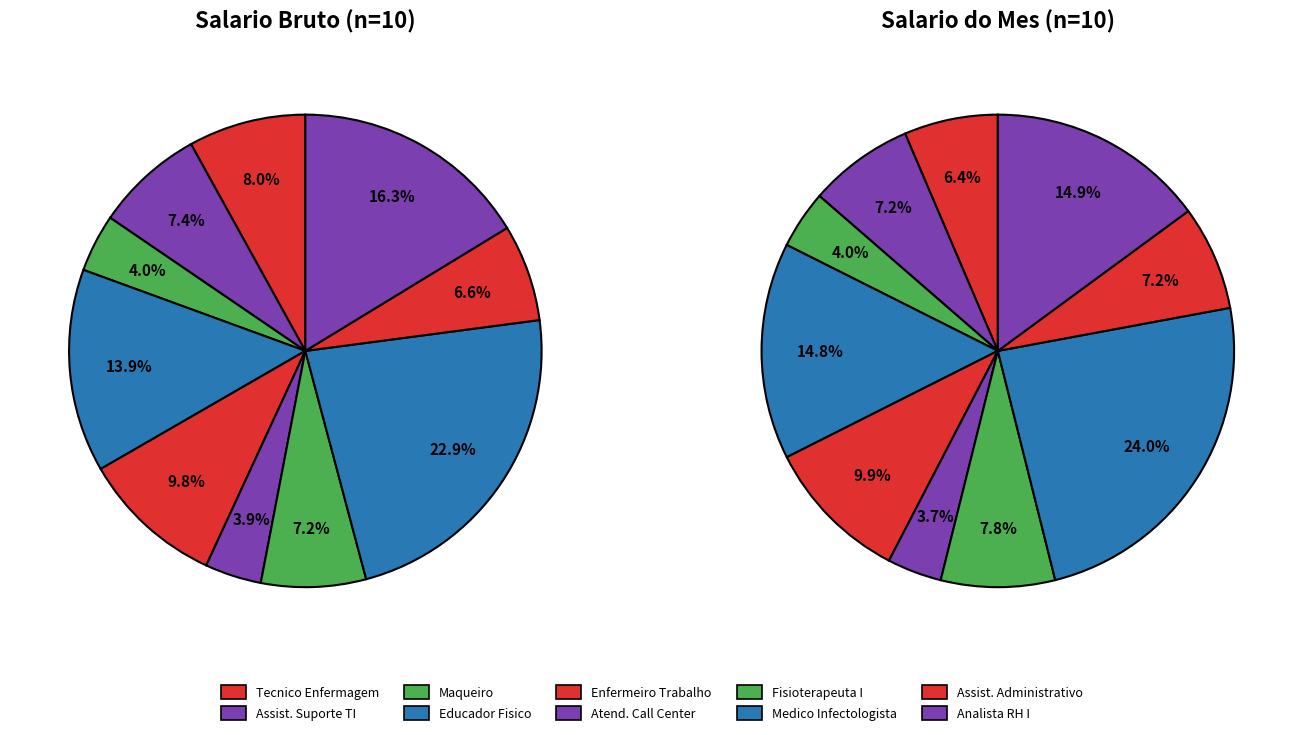

Is there a majority slice in this chart?

No